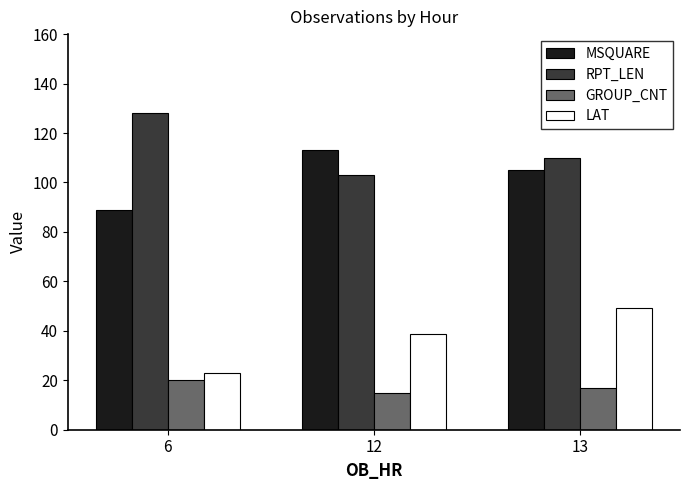

What is the difference between the LAT values at 6 and 12?

15.5